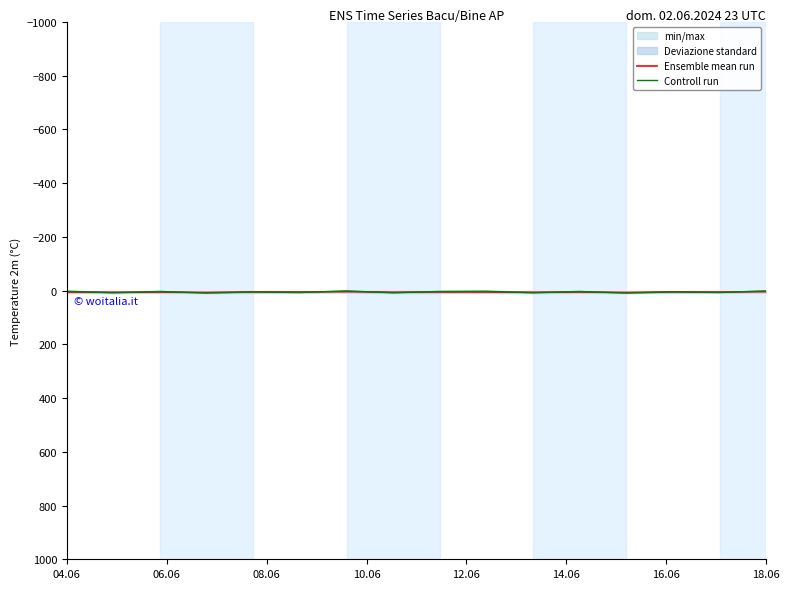

List the series in order of their overall mean, highest first.

Ensemble mean run, Controll run